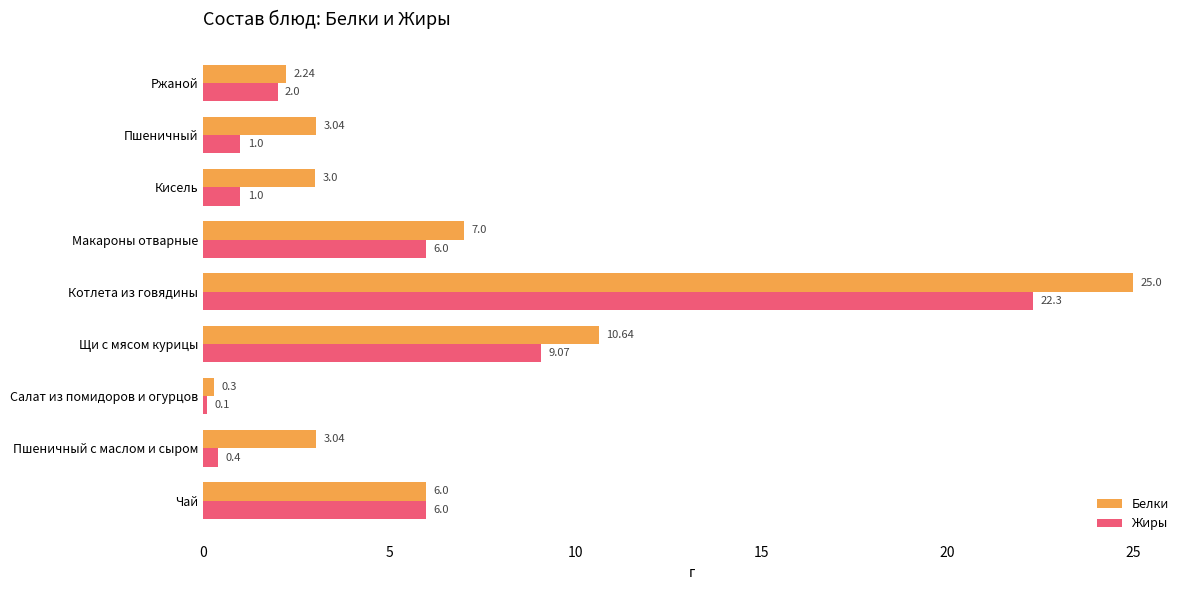

Is the value of Белки at Кисель greater than the value of Жиры at Салат из помидоров и огурцов?

Yes